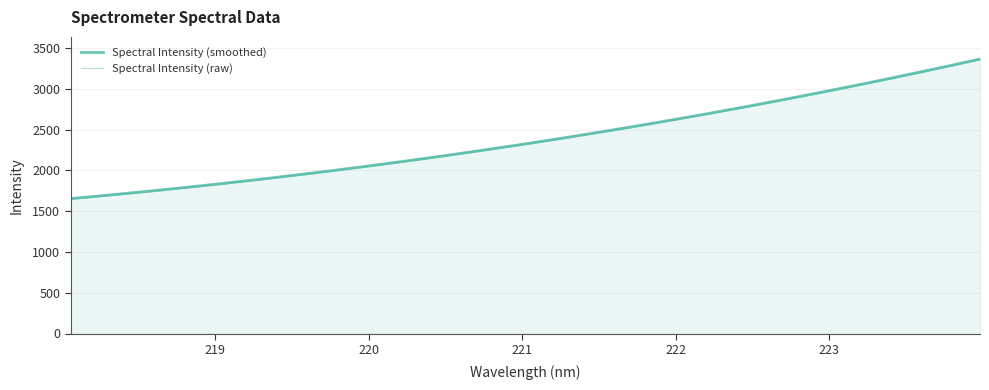

What is the smallest value displayed?

1654.6